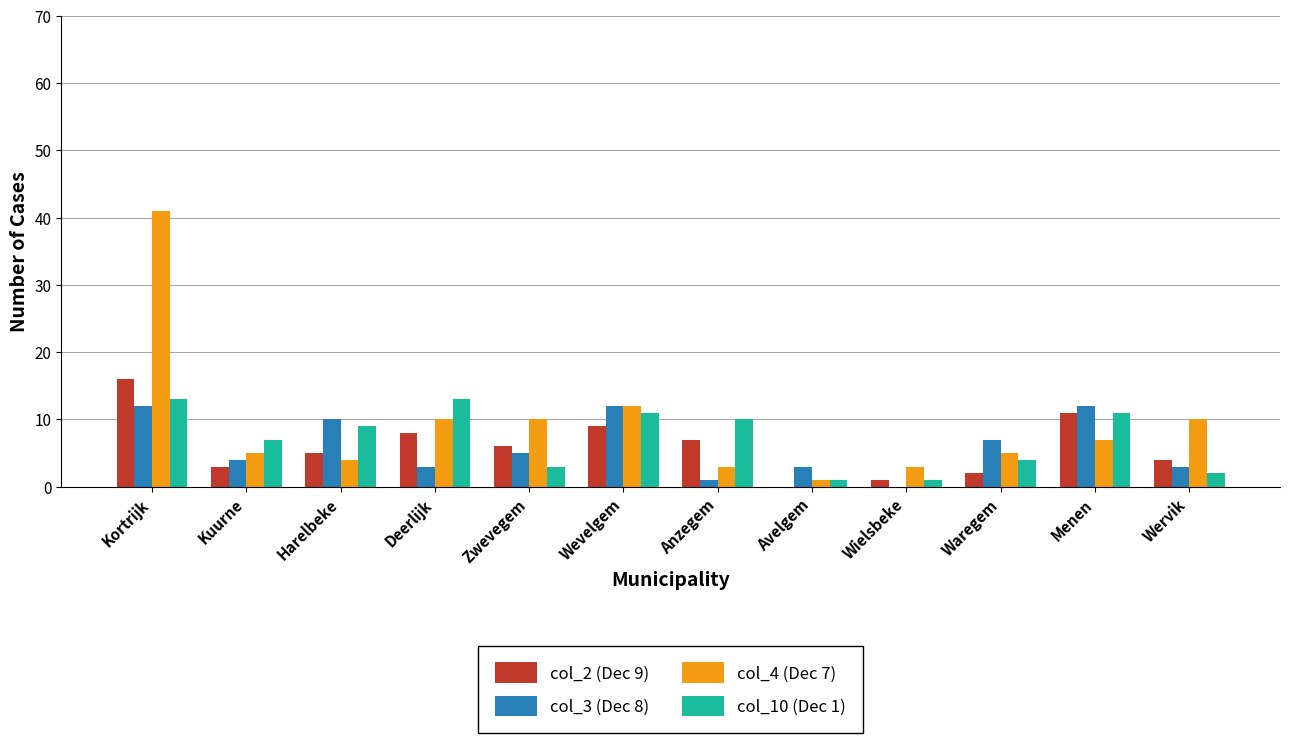

Which series changed the most between Kortrijk and Kuurne?

col_4 (Dec 7)